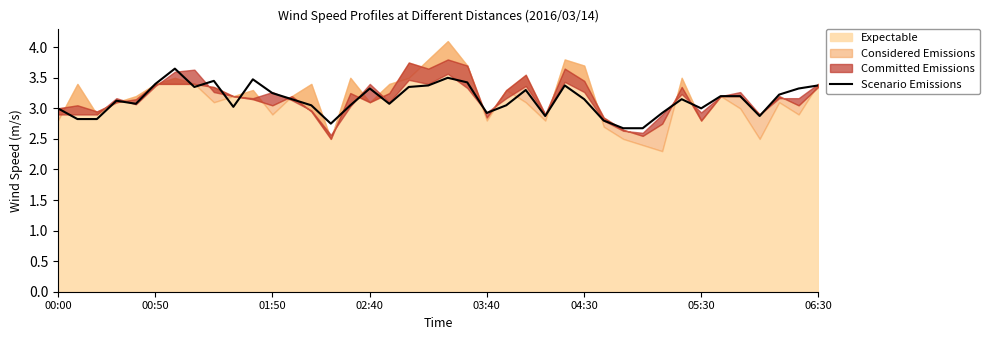

What is the minimum value for Scenario Emissions?

2.7